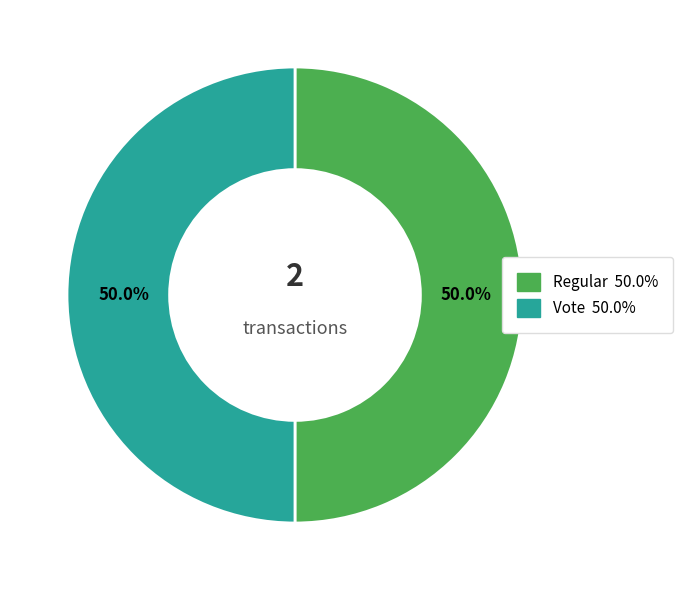

Is the sum of Regular and Vote greater than half?

Yes